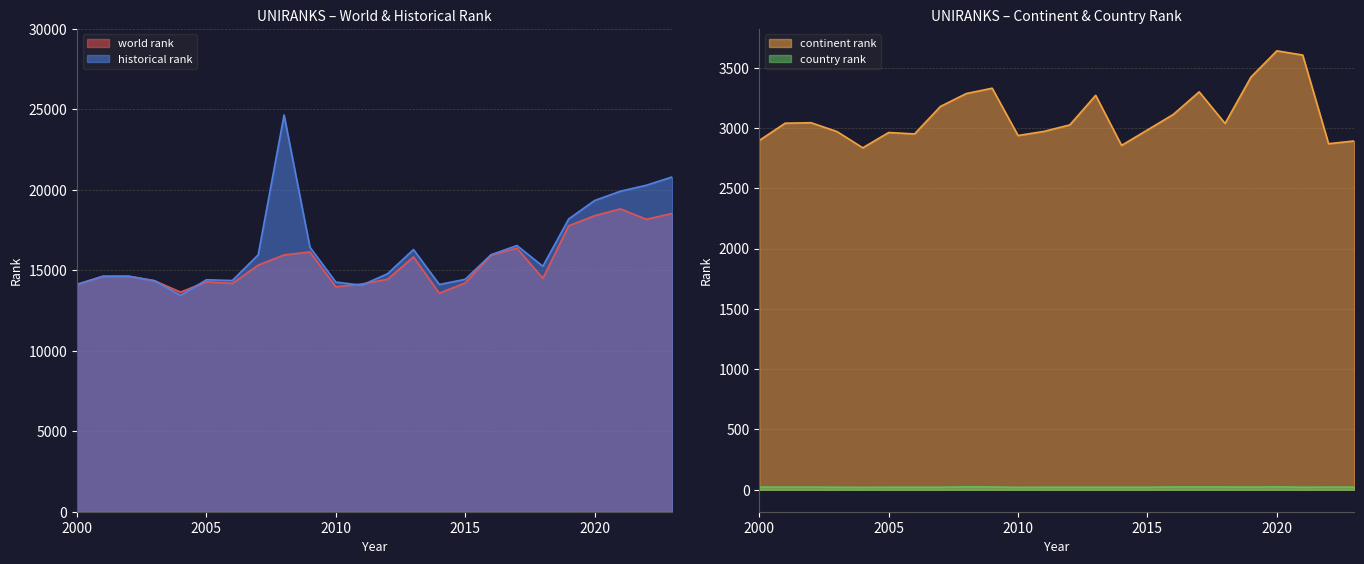

Reading left to right, what are all the values shown in this chart?

world rank: 14125.0	14627.0	14631.0	14350.0	13644.0	14286.0	14186.0	15324.0	15957.0	16141.0	13978.0	14147.0	14441.0	15835.0	13578.0	14213.0	15945.0	16375.0	14506.0	17765.0	18394.0	18816.0	18169.0	18534.0
continent rank: 2896.0	3039.0	3043.0	2970.0	2835.0	2962.0	2950.0	3178.0	3285.0	3329.0	2937.0	2971.0	3025.0	3270.0	2855.0	2983.0	3112.0	3299.0	3037.0	3421.0	3639.0	3604.0	2869.0	2892.0
country rank: 22.0	22.0	22.0	21.0	20.0	21.0	21.0	21.0	24.0	23.0	20.0	21.0	21.0	21.0	21.0	21.0	23.0	23.0	23.0	22.0	24.0	21.0	22.0	22.0
historical rank: 14125.0	14627.0	14631.0	14350.0	13436.5	14413.0	14365.5	15961.5	24651.0	16433.5	14267.5	14074.5	14786.0	16290.5	14120.0	14440.0	15971.5	16539.5	15252.5	18192.0	19336.0	19915.0	20286.5	20802.0